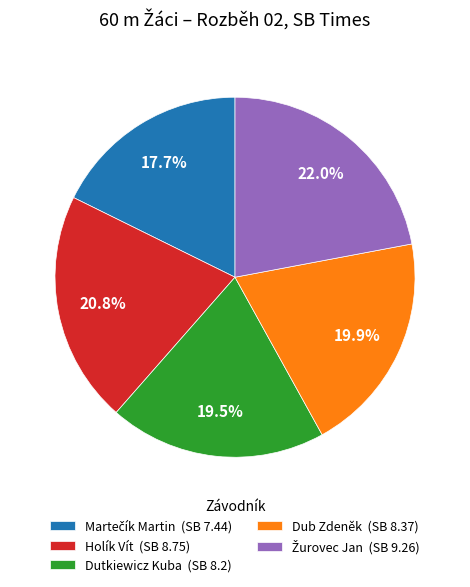

What is the total percentage of Dub Zdeněk (SB 8.37) and Dutkiewicz Kuba (SB 8.2)?

39.4%